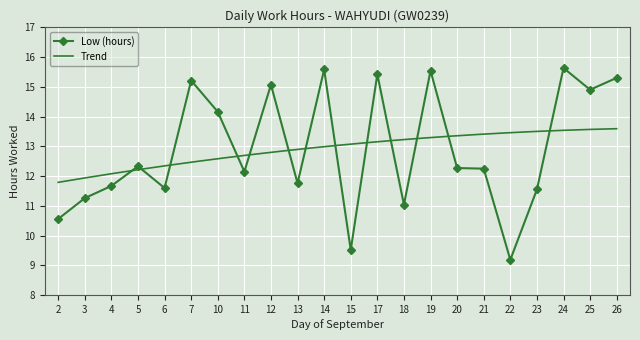

Reading left to right, what are all the values shown in this chart?

10.6	11.3	11.7	12.3	11.6	15.2	14.2	12.2	15.1	11.8	15.6	9.5	15.4	11.0	15.5	12.3	12.2	9.2	11.6	15.6	14.9	15.3